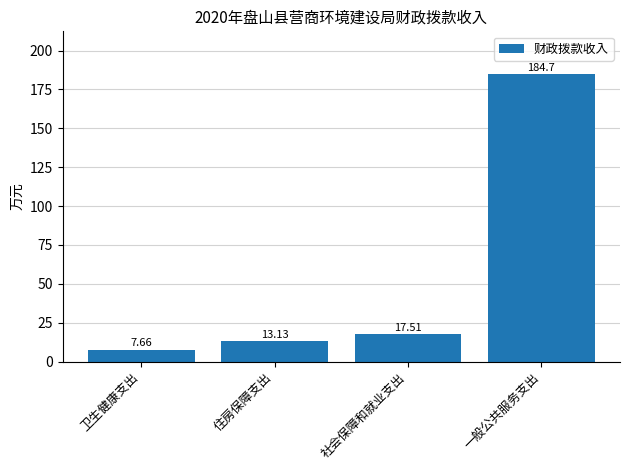

What is the value of the 2nd bar from the left?

13.1